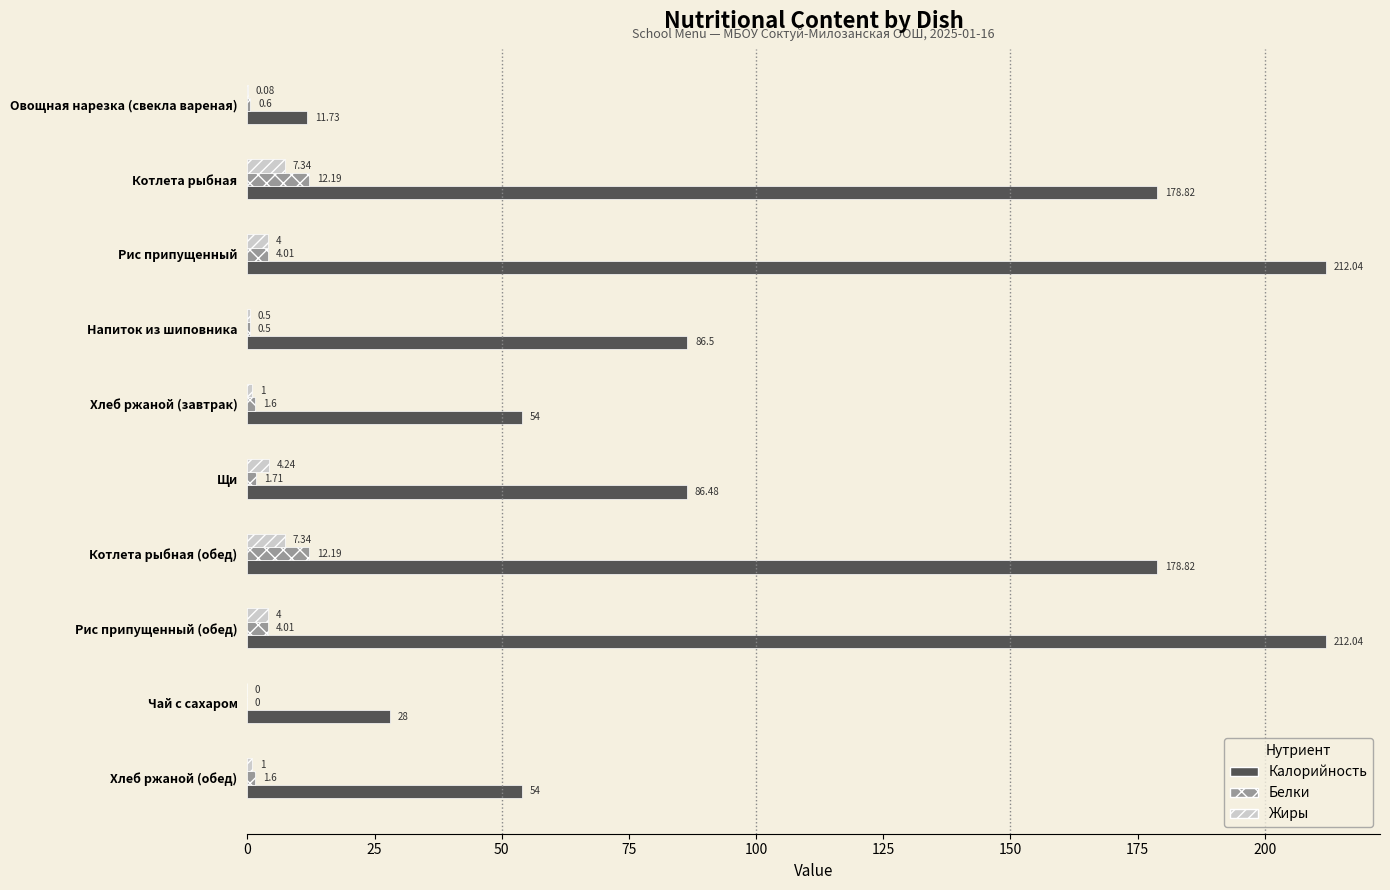

Between Напиток из шиповника and Рис припущенный (обед), which series saw the biggest shift?

Калорийность